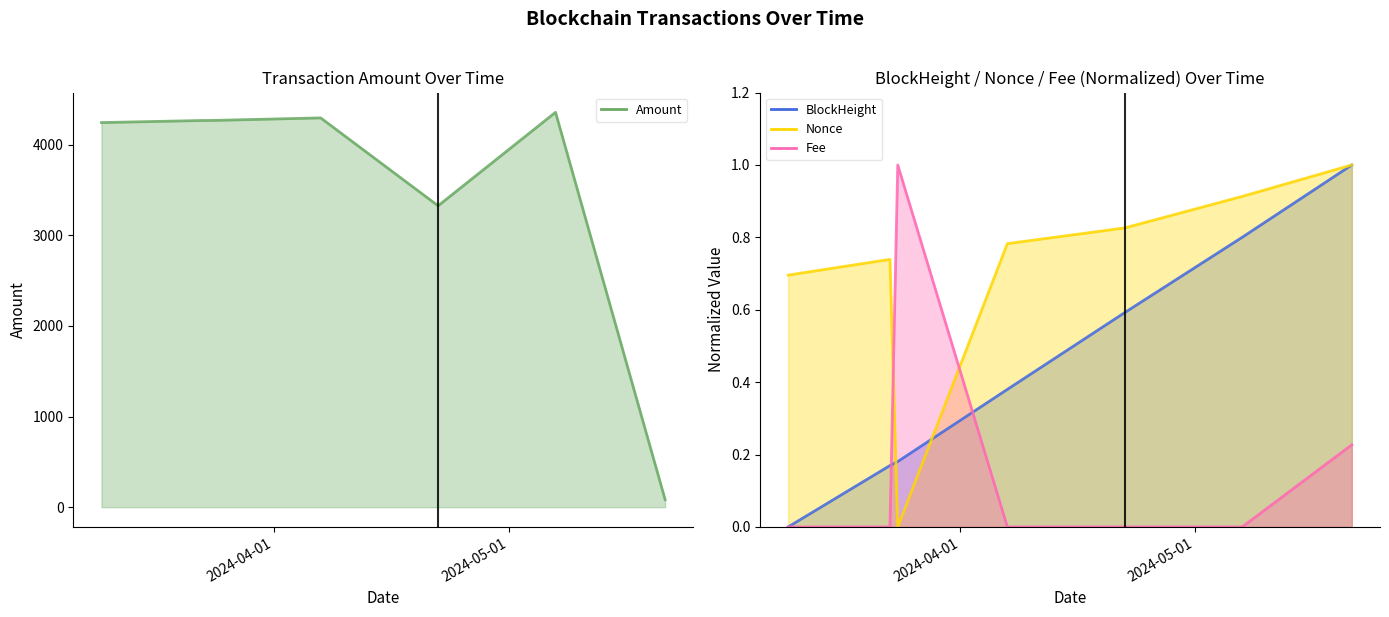

How many lines are shown in the chart?

4